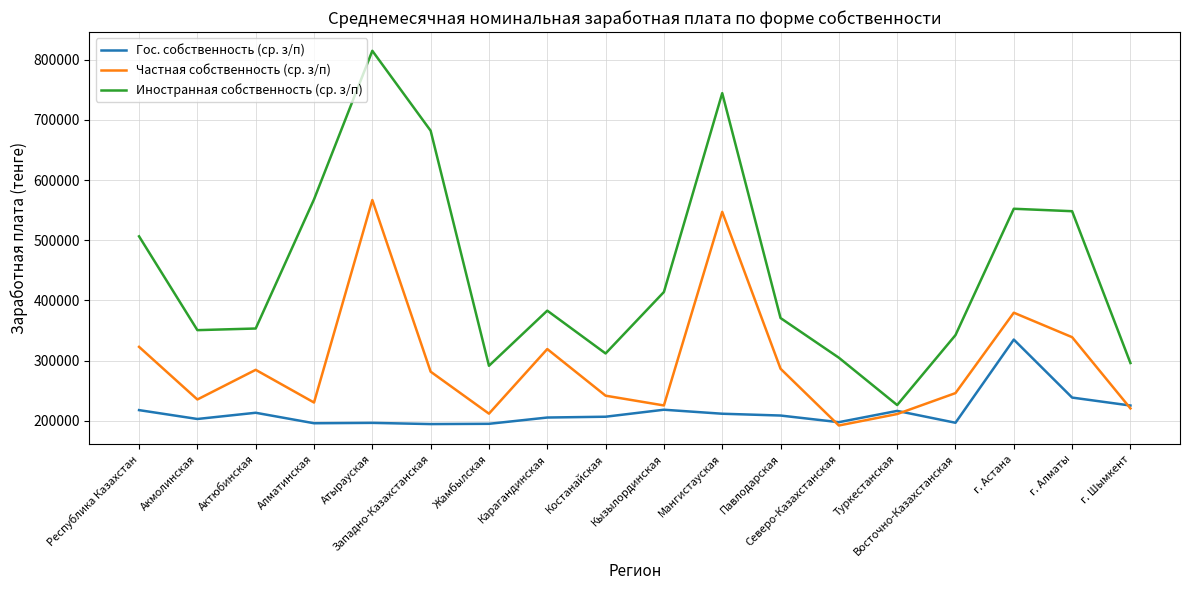

At which category does Частная собственность (ср. з/п) reach its first local valley?

Акмолинская